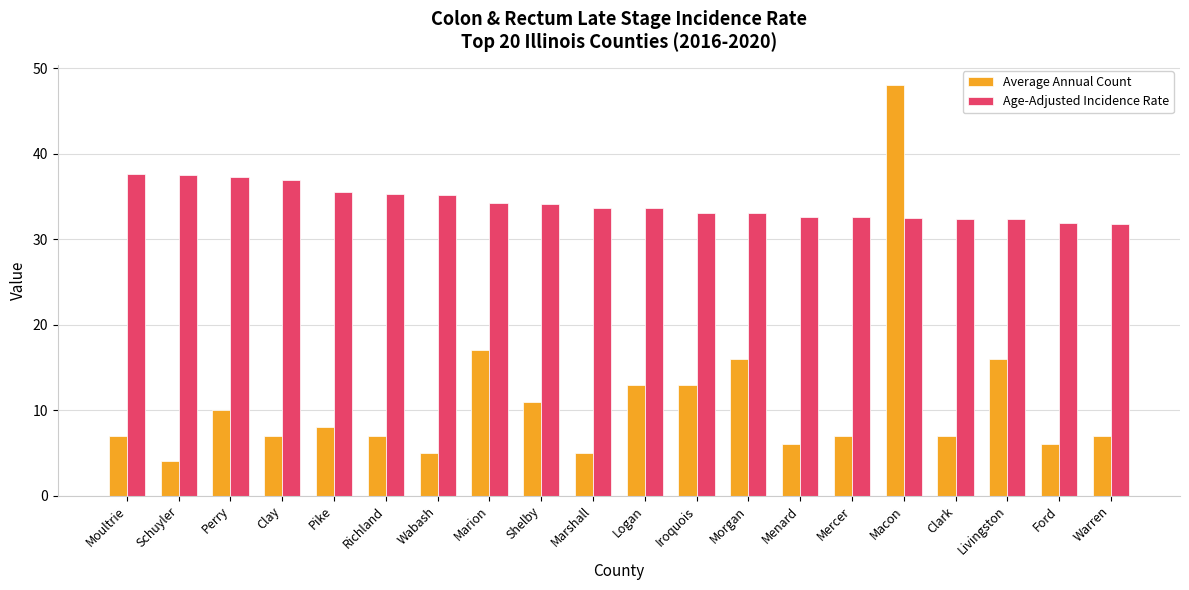

How many bars are there in total?

40